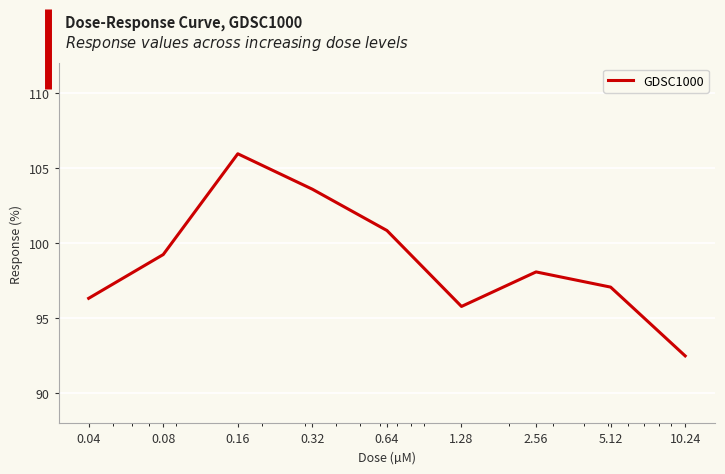

What is the difference between the maximum and minimum values?

13.5